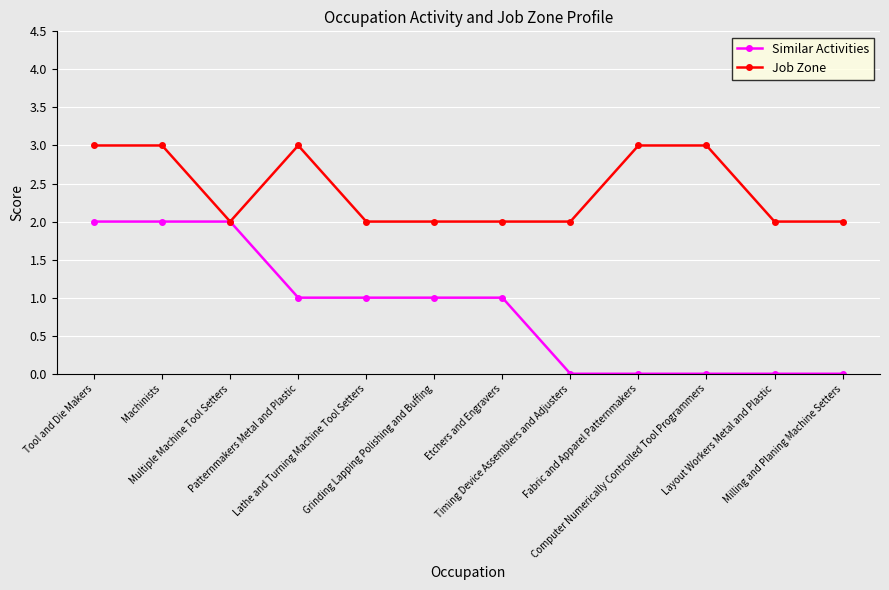

Which series has the largest total across all categories?

Job Zone